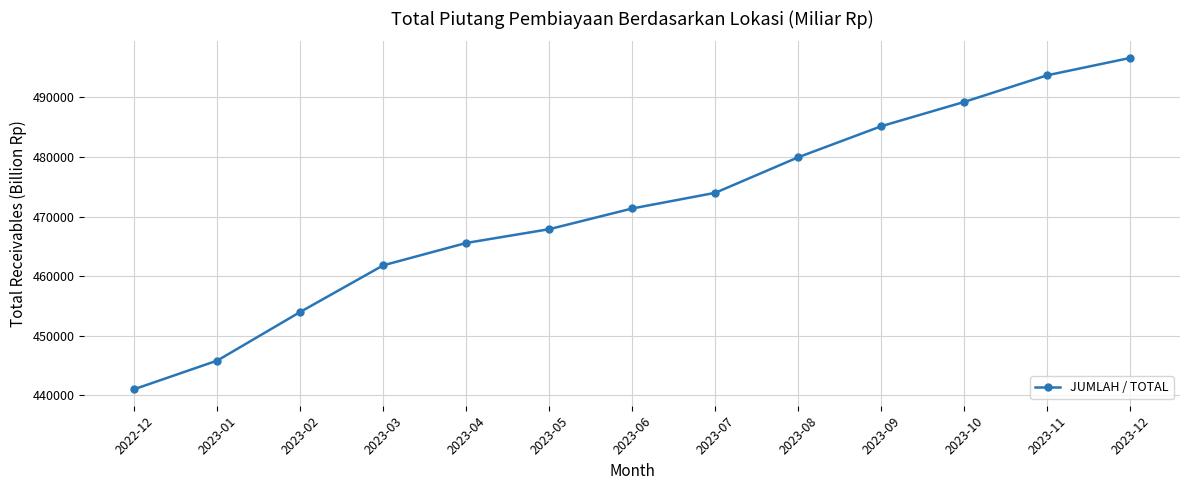

At which label does the data first exceed 471350?

2023-06